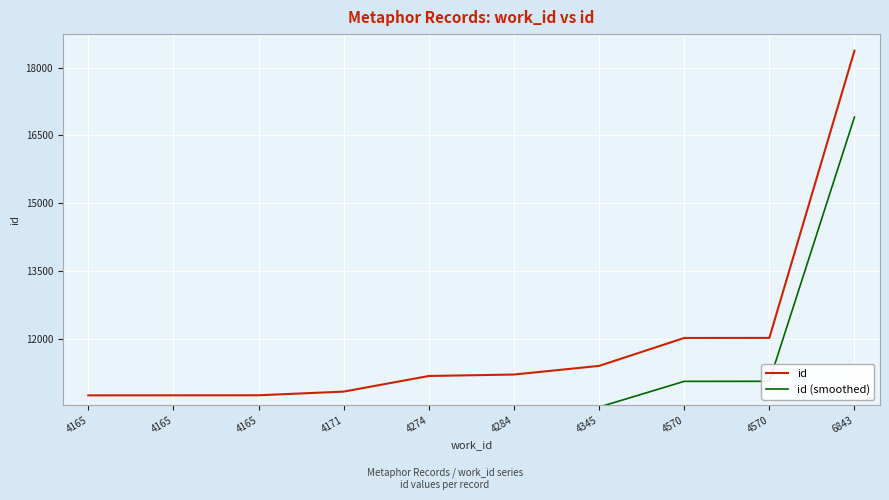

Reading left to right, list all the values displayed in this chart.

id: 4165=10742.0	4165=10743.0	4165=10744.0	4171=10825.0	4274=11171.0	4284=11203.0	4345=11394.0	4570=12013.0	4570=12014.0	6843=18373.0
id (smoothed): 4165=9882.6	4165=9883.6	4165=9884.5	4171=9959.0	4274=10277.3	4284=10306.8	4345=10482.5	4570=11052.0	4570=11052.9	6843=16903.2